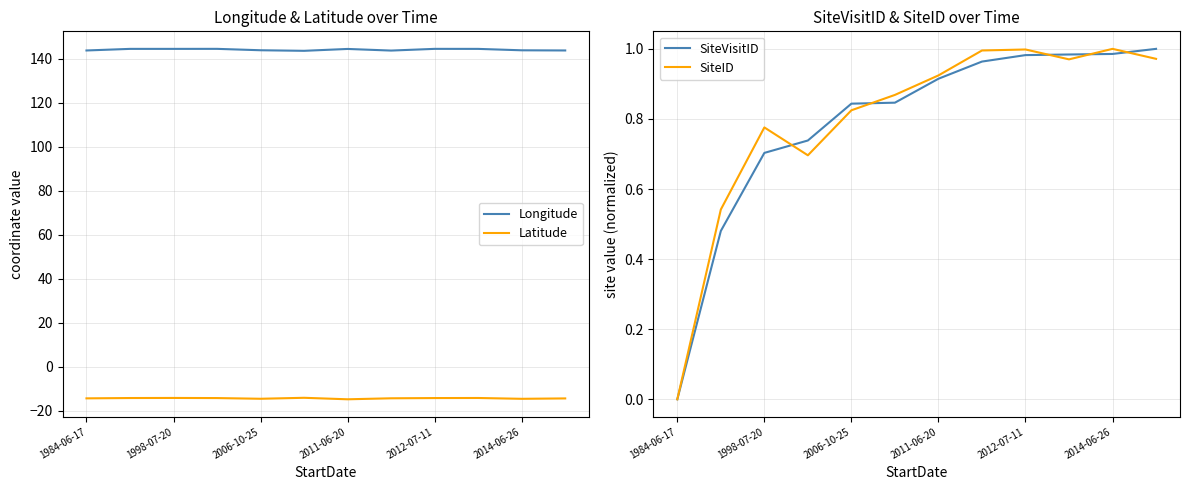

The value of Longitude at 2014-06-26 is 71.0. True or false?

False